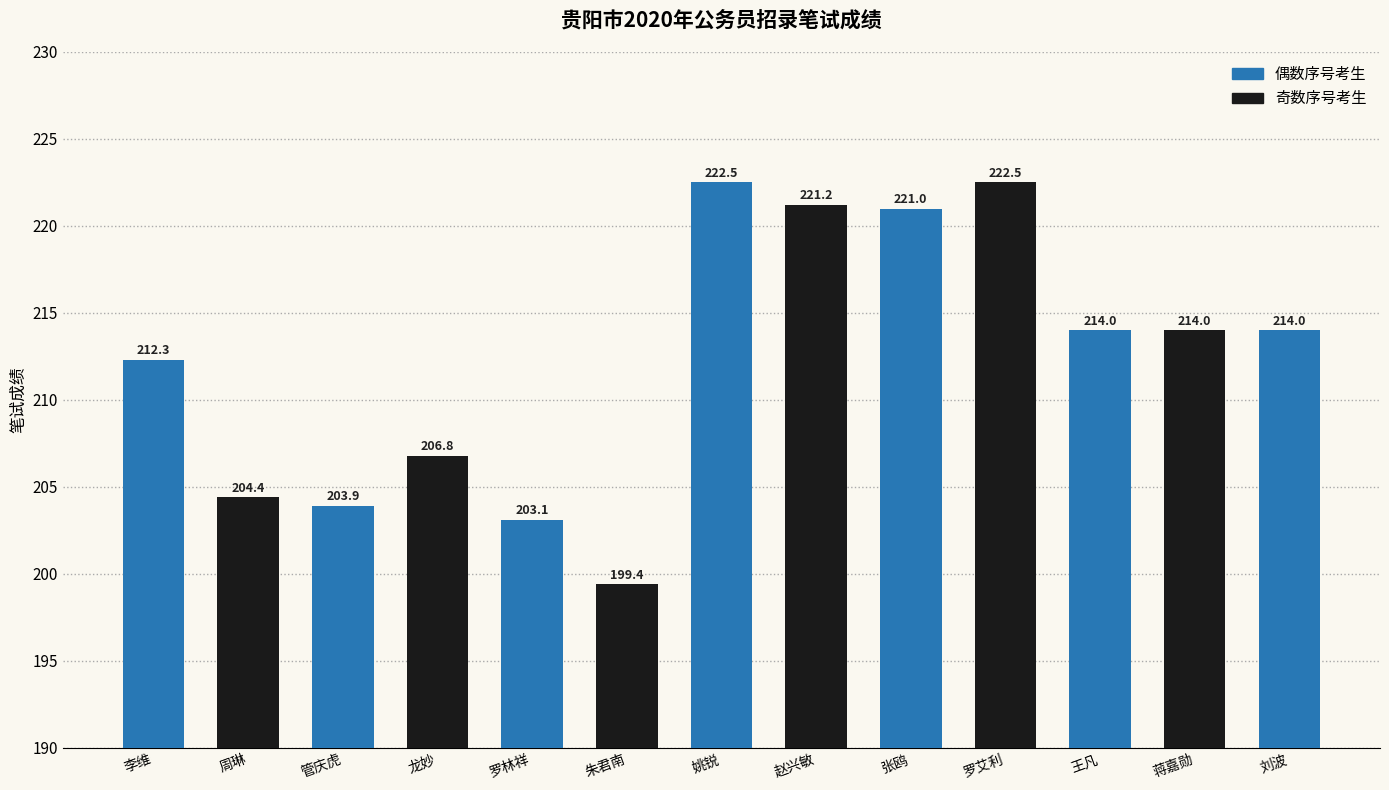

Approximately how many times larger is the value at 王凡 compared to 姚锐?

1.0